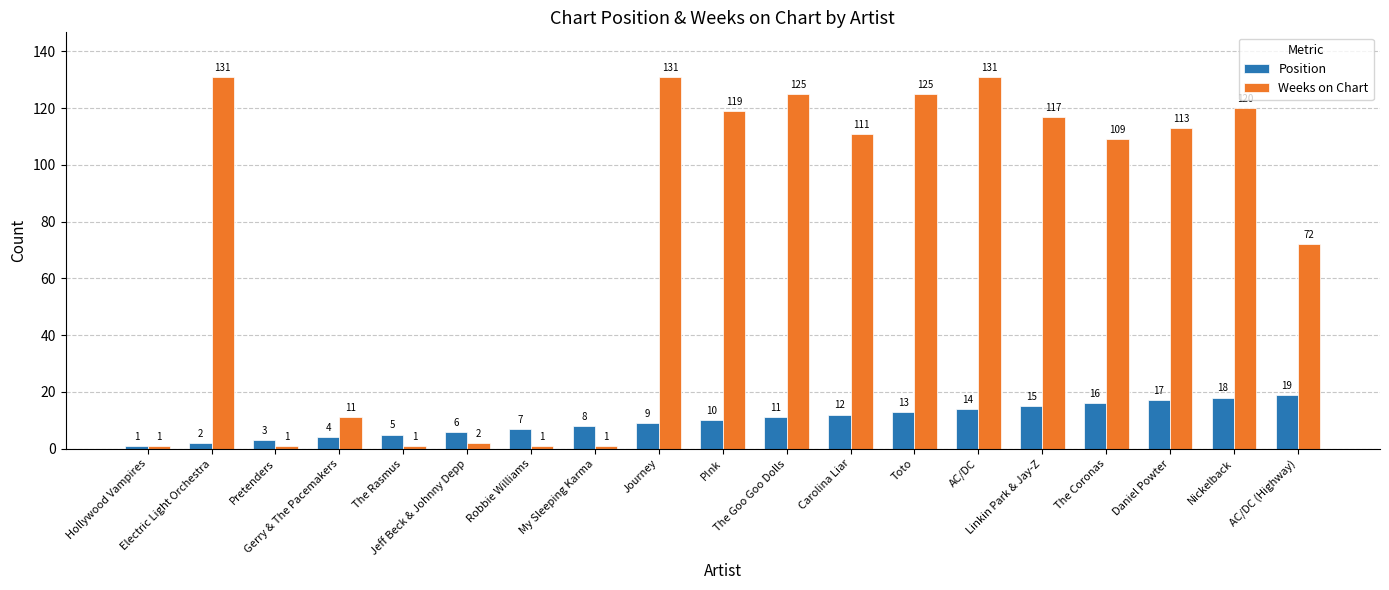

List the series in order of their overall mean, highest first.

Weeks on Chart, Position